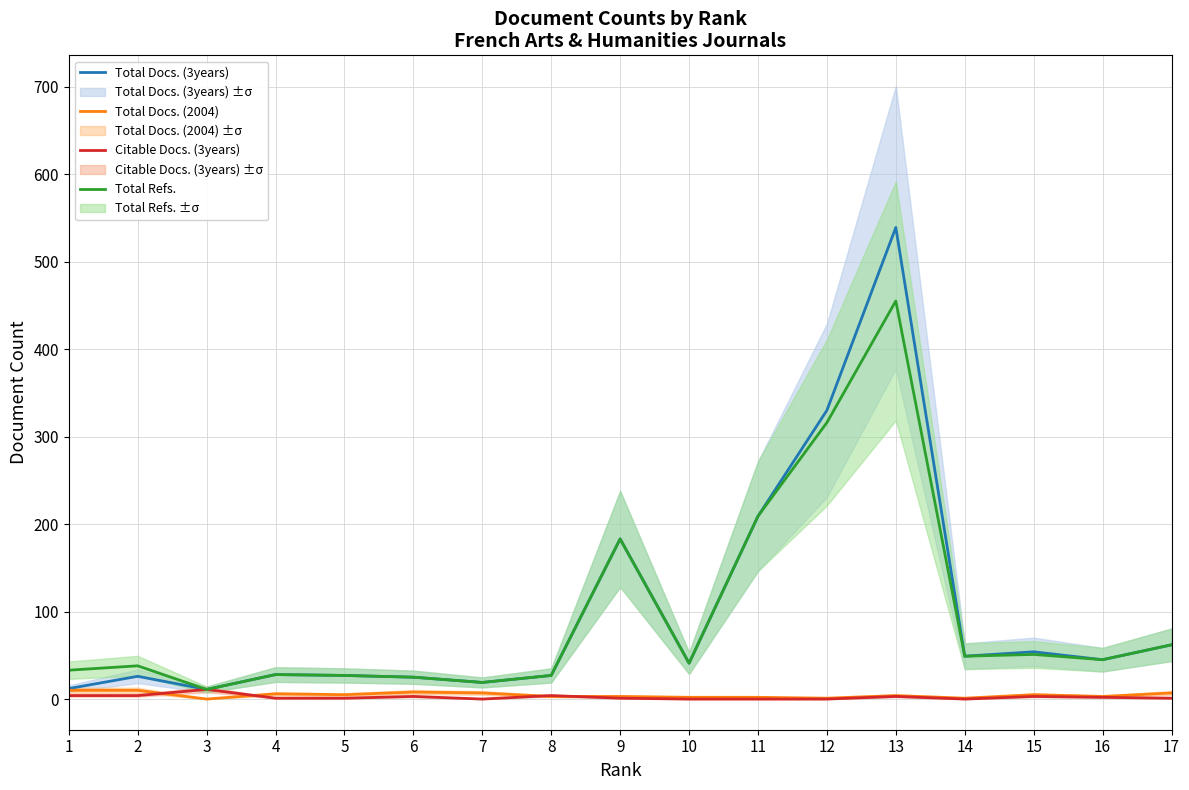

How many data points in Total Docs. (3years) are above 41?

8